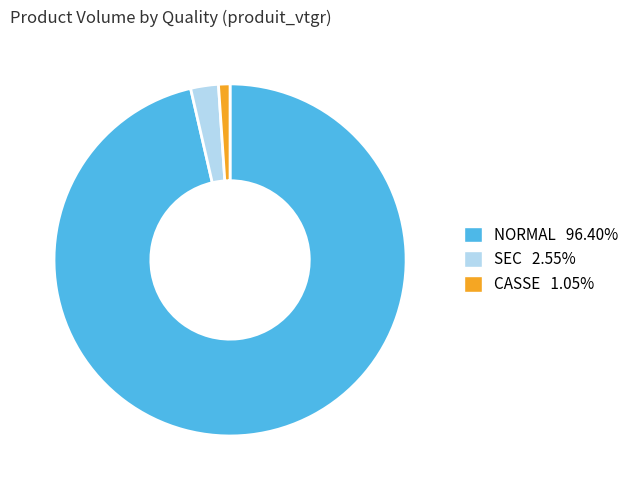

Rank the categories by value from lowest to highest.

CASSE, SEC, NORMAL